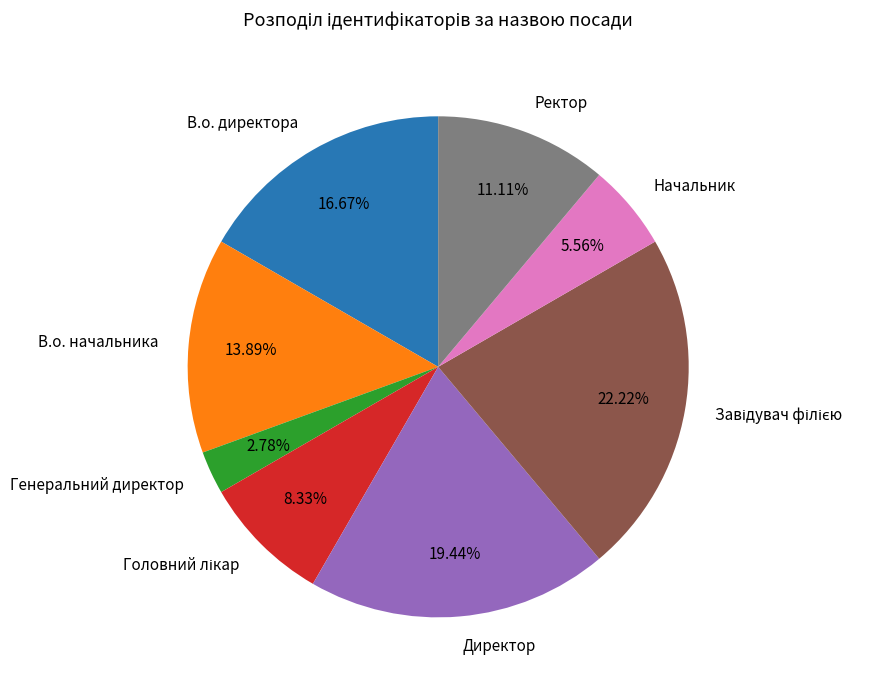

Does any single category account for the majority?

No